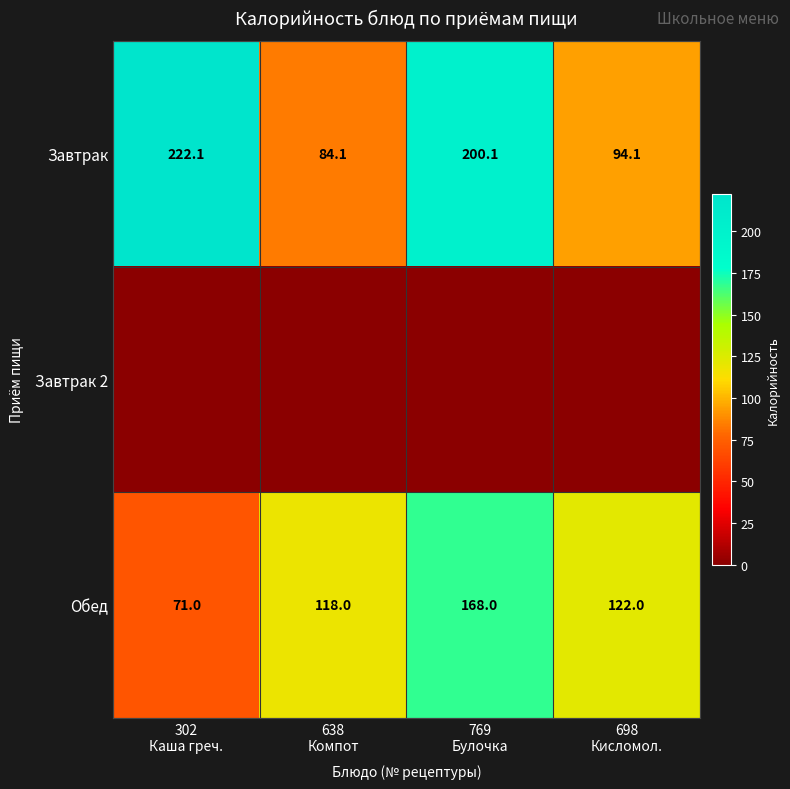

What is the difference between the maximum and minimum values in the Завтрак series?

138.0